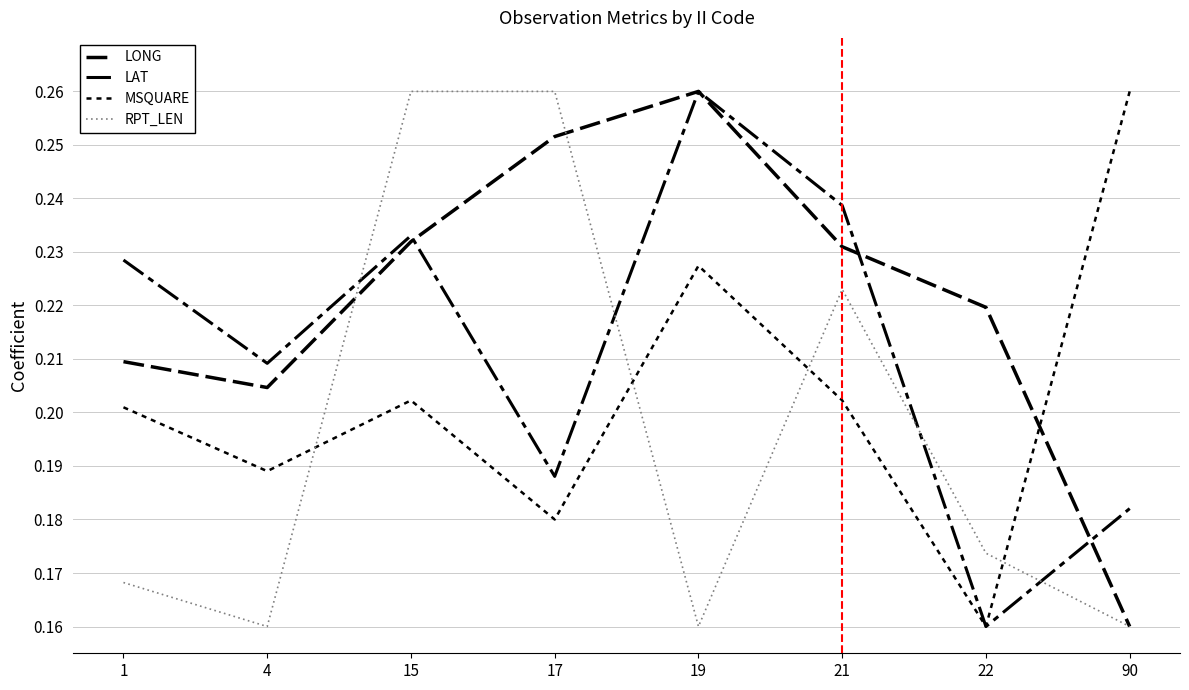

Is it true that RPT_LEN equals 0.1 at 17?

False